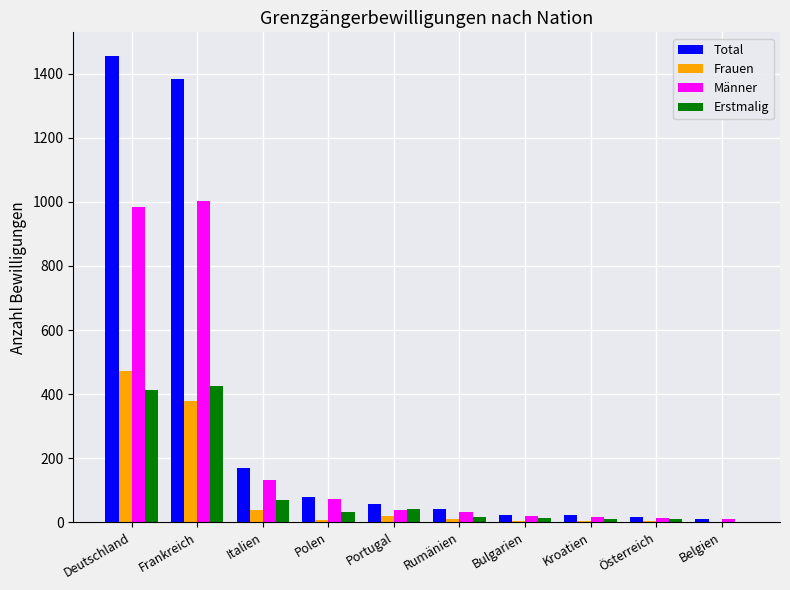

What is the sum of the Total values at Rumänien and Portugal?

99